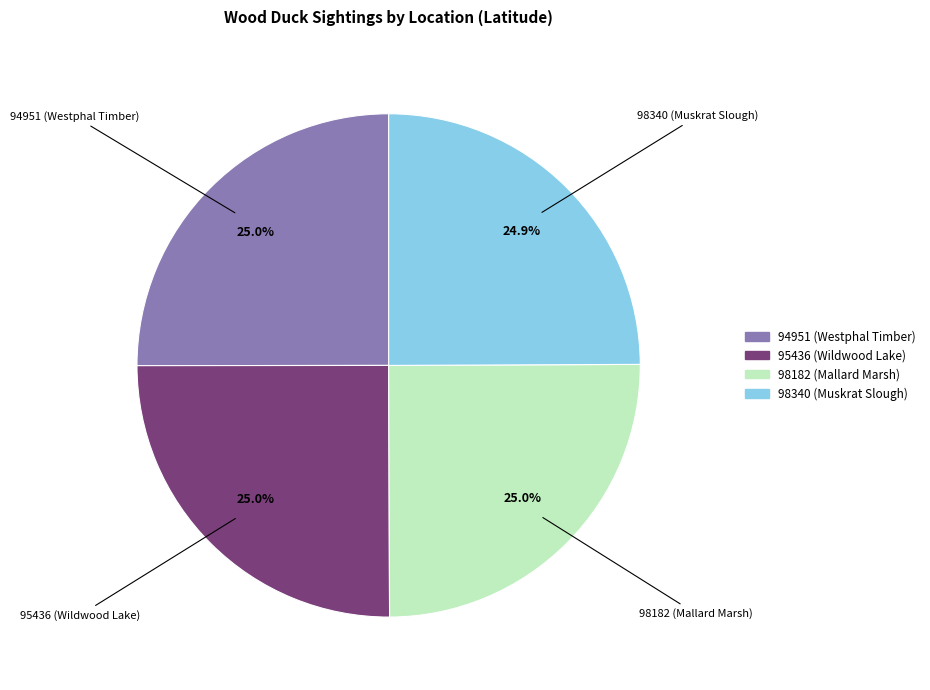

How many segments does this pie chart have?

4